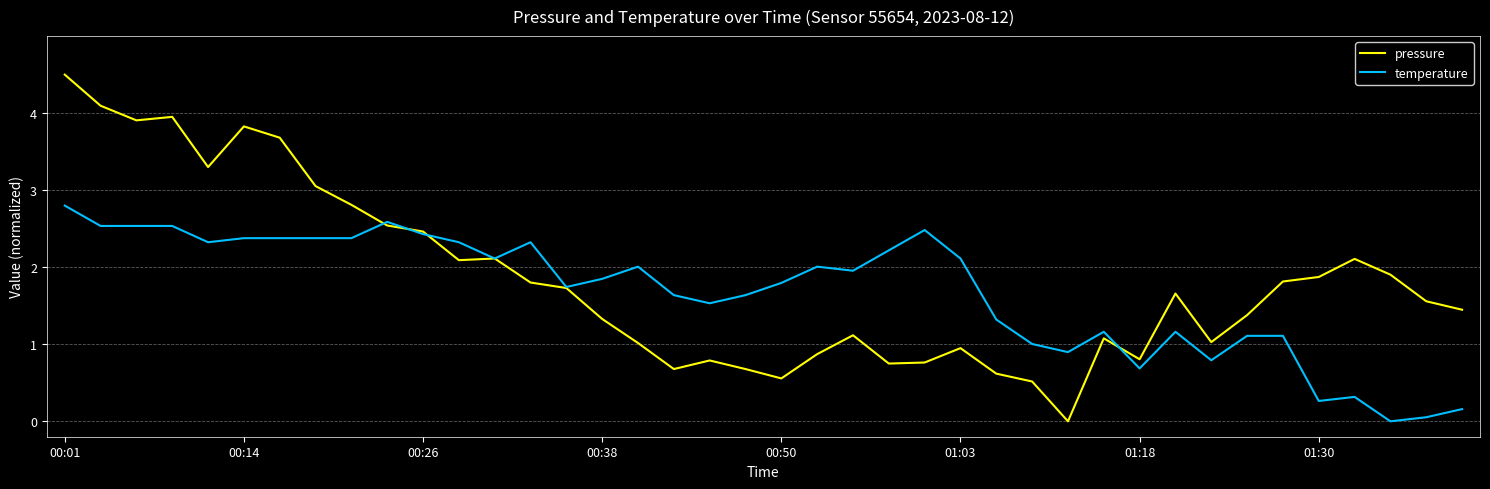

What is the average value of the temperature series?

1.7